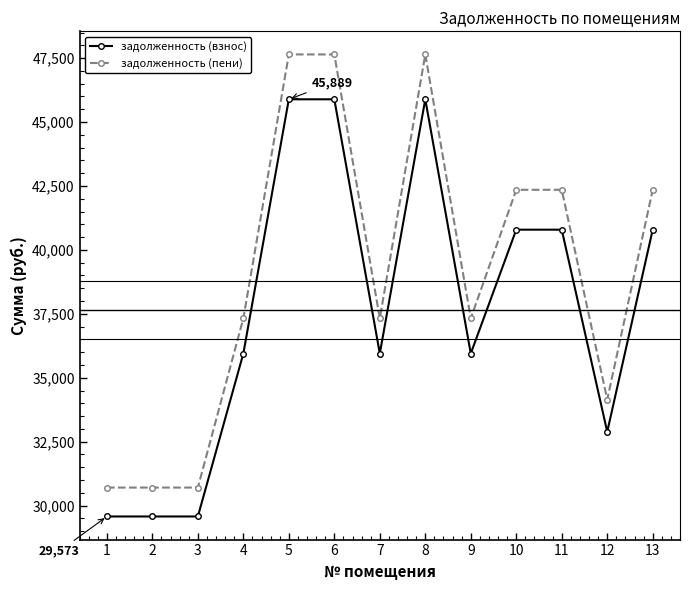

True or false: задолженность (взнос) has more than 0 points higher than both neighbors.

True